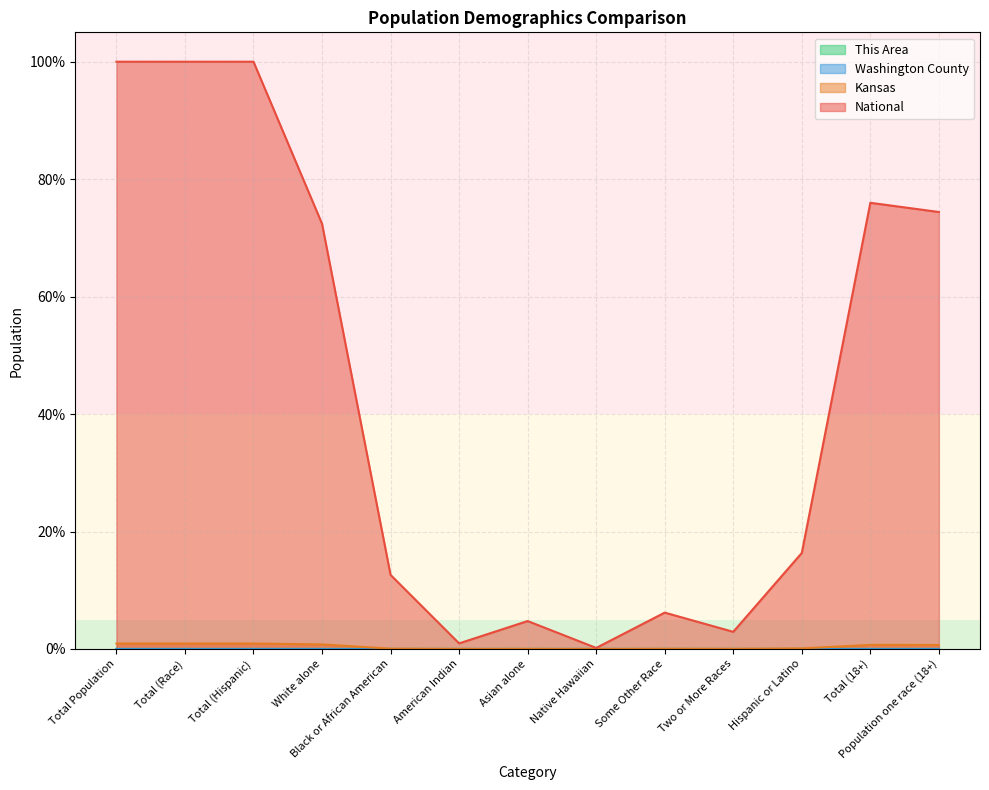

The value of This Area at Total Population is 0.0. True or false?

True